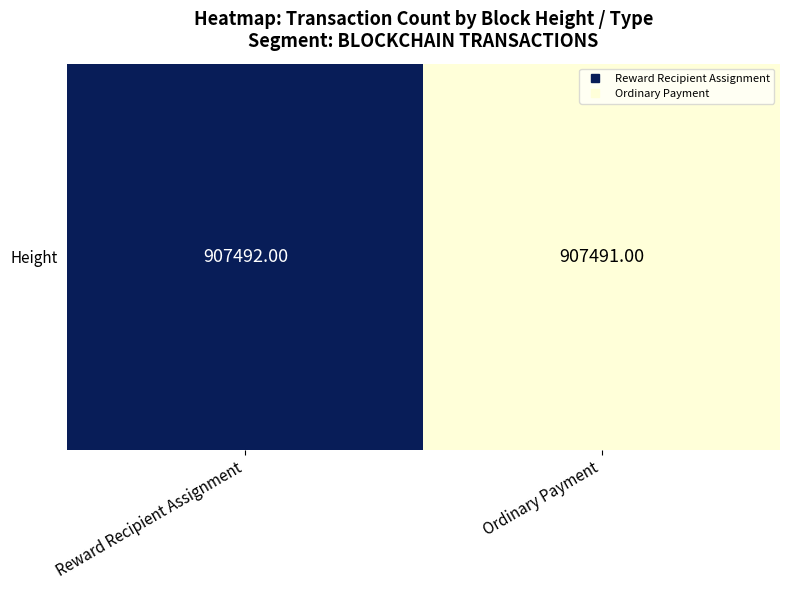

How many values are between 907491 and 907492?

2